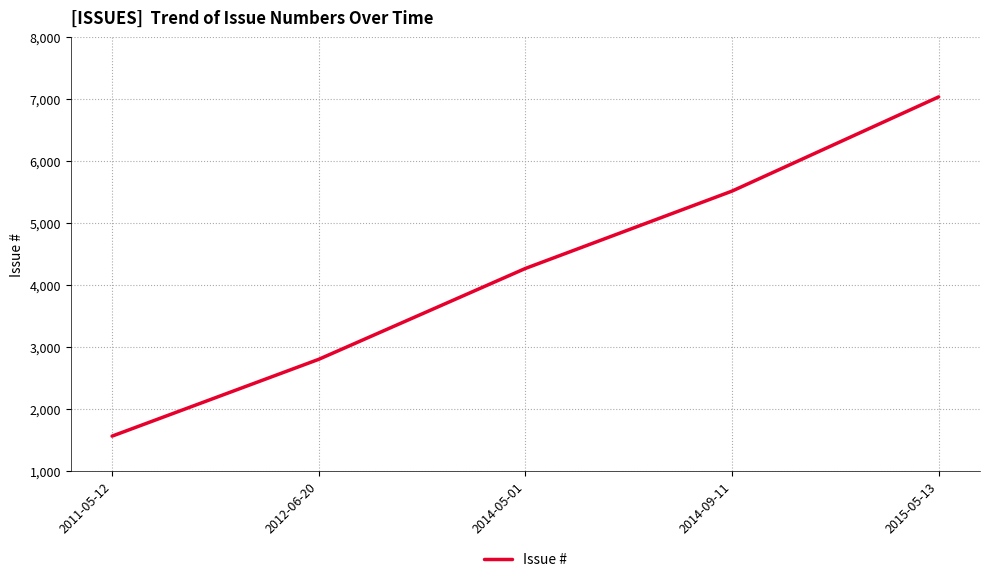

What is the ratio of the value at 2014-05-01 to the value at 2015-05-13?

0.6